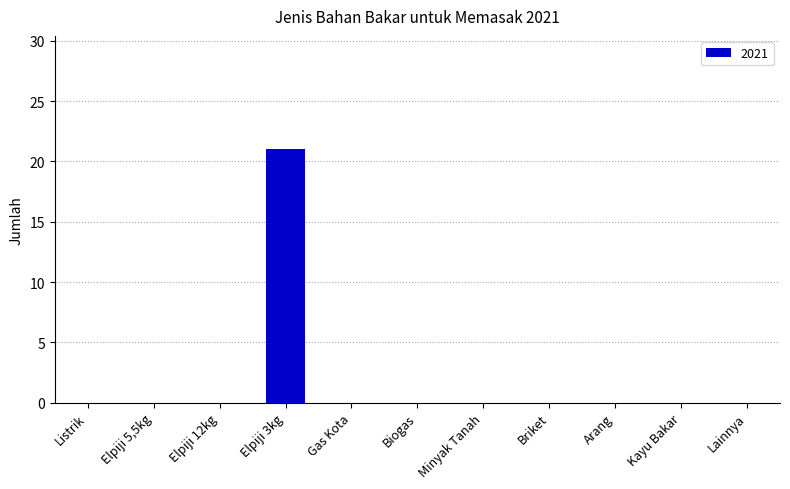

True or false: the data shows -8 at Briket.

False